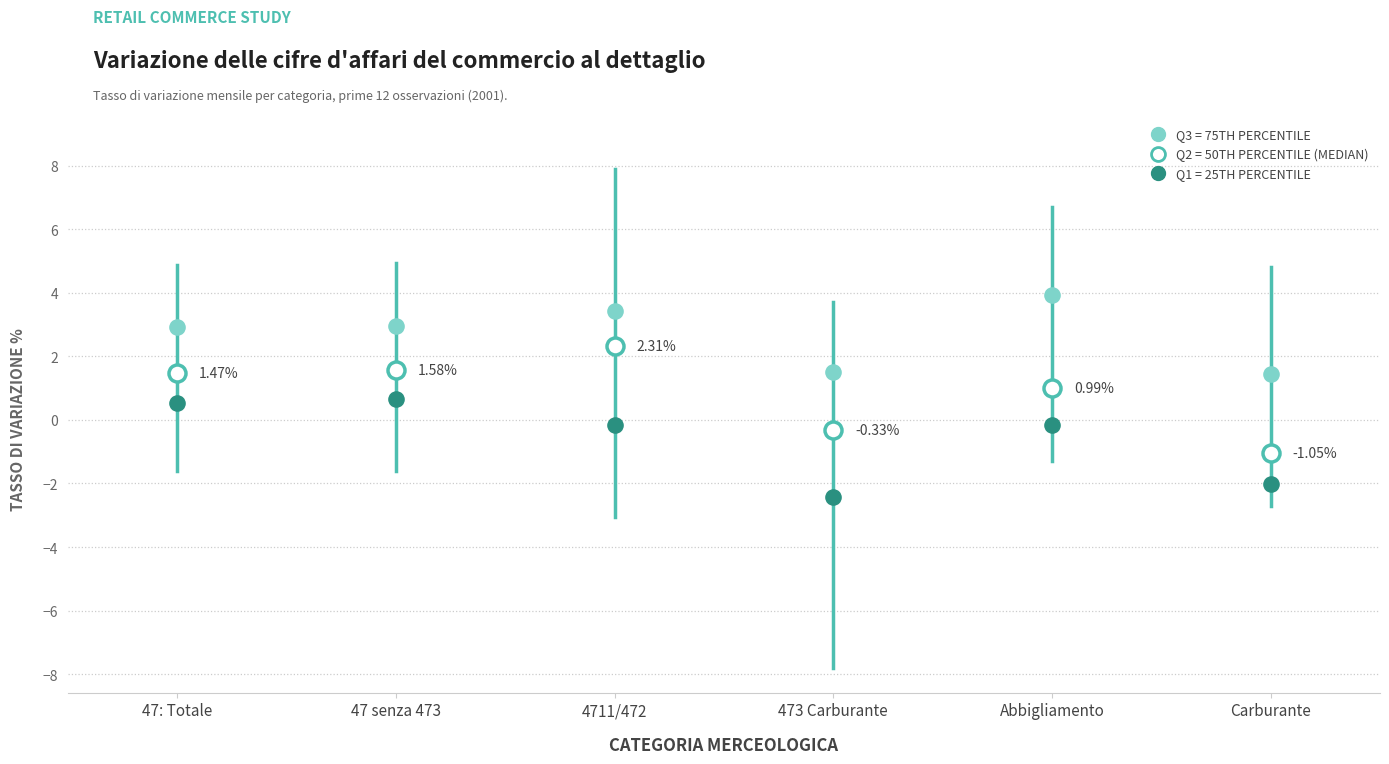

Which box has the highest median line?

4711/472